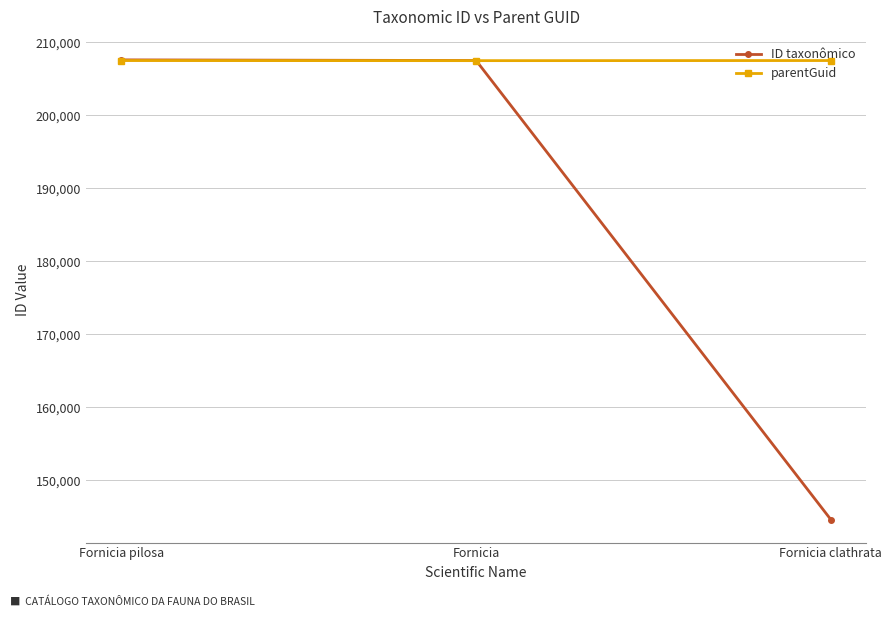

What is the greatest value displayed?

207585